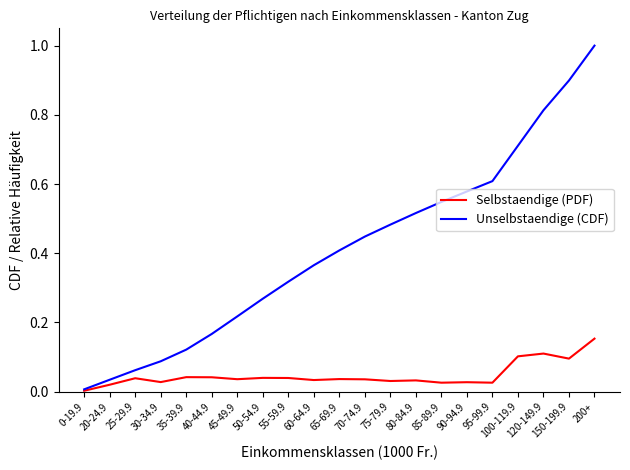

Is the value of Selbstaendige (PDF) at 55-59.9 greater than the value of Unselbstaendige (CDF) at 35-39.9?

No